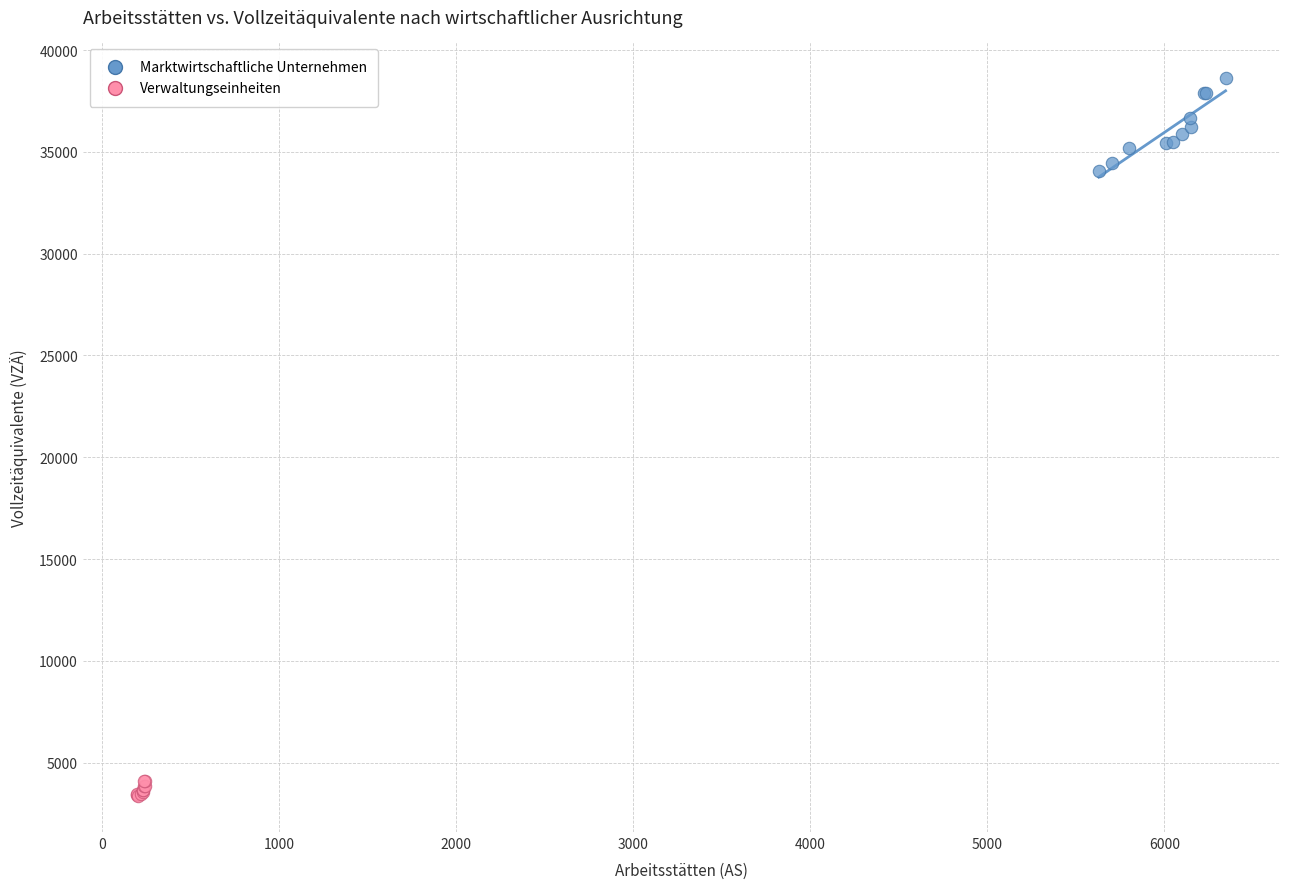

Which series has the largest Y range (max minus min)?

Marktwirtschaftliche Unternehmen